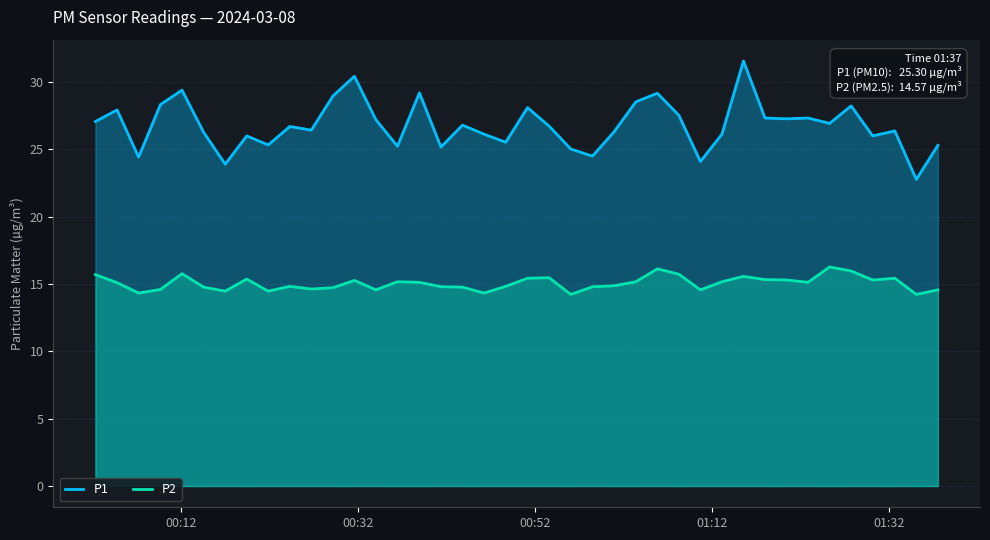

What is the maximum value shown in the chart?

31.6